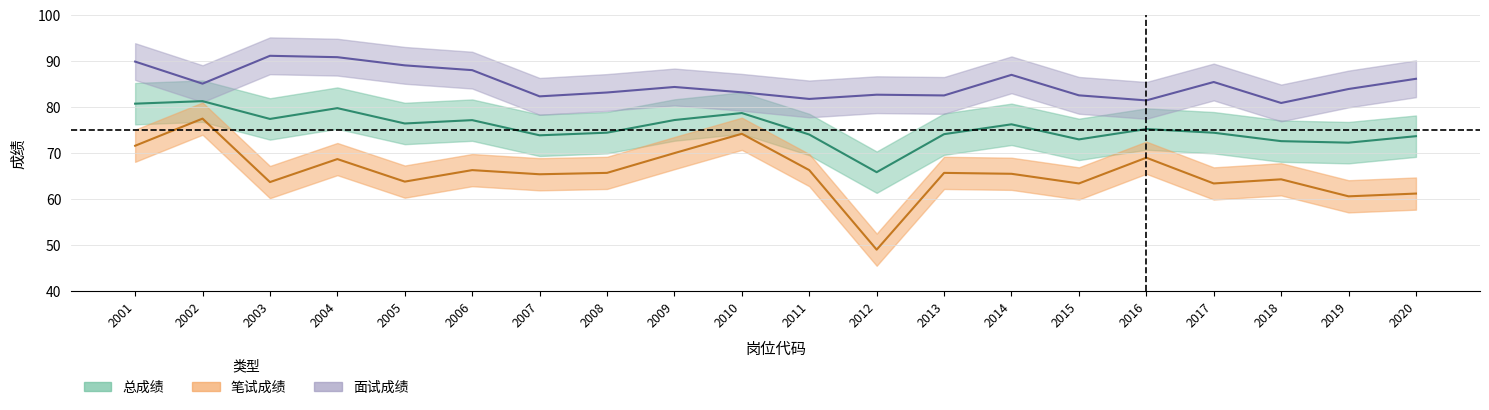

Reading left to right, transcribe all the data shown in this chart.

笔试成绩: 2001=71.6	2002=77.5	2003=63.7	2004=68.7	2005=63.8	2006=66.3	2007=65.4	2008=65.7	2009=70.0	2010=74.2	2011=66.3	2012=49.0	2013=65.7	2014=65.5	2015=63.4	2016=69.0	2017=63.4	2018=64.3	2019=60.6	2020=61.2
面试成绩: 2001=89.9	2002=85.1	2003=91.2	2004=90.9	2005=89.1	2006=88.0	2007=82.3	2008=83.2	2009=84.4	2010=83.2	2011=81.8	2012=82.7	2013=82.5	2014=87.0	2015=82.6	2016=81.5	2017=85.5	2018=80.9	2019=83.9	2020=86.2
总成绩: 2001=80.8	2002=81.3	2003=77.4	2004=79.8	2005=76.4	2006=77.2	2007=73.9	2008=74.4	2009=77.2	2010=78.7	2011=74.0	2012=65.8	2013=74.1	2014=76.3	2015=73.0	2016=75.2	2017=74.4	2018=72.6	2019=72.3	2020=73.7